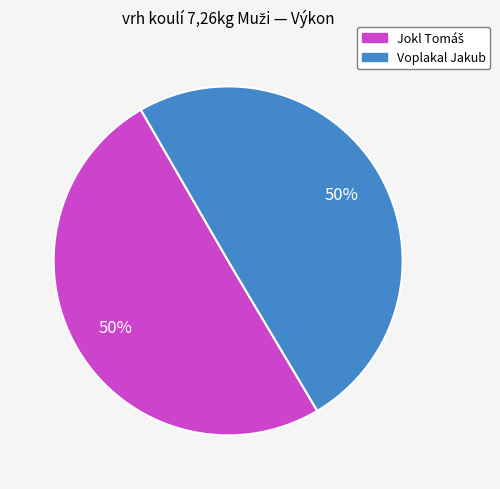

What percentage is the Voplakal Jakub slice, to the nearest percent?

50%